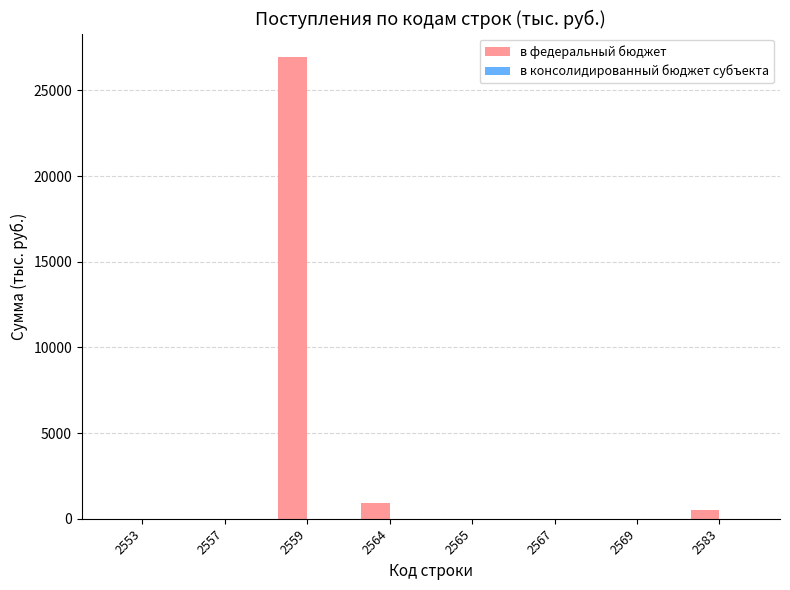

Does the chart contain stacked bars?

No